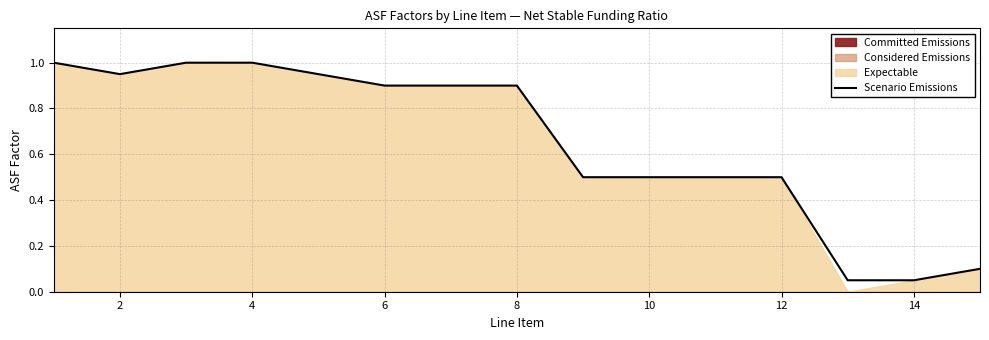

Where is the first local minimum?

2